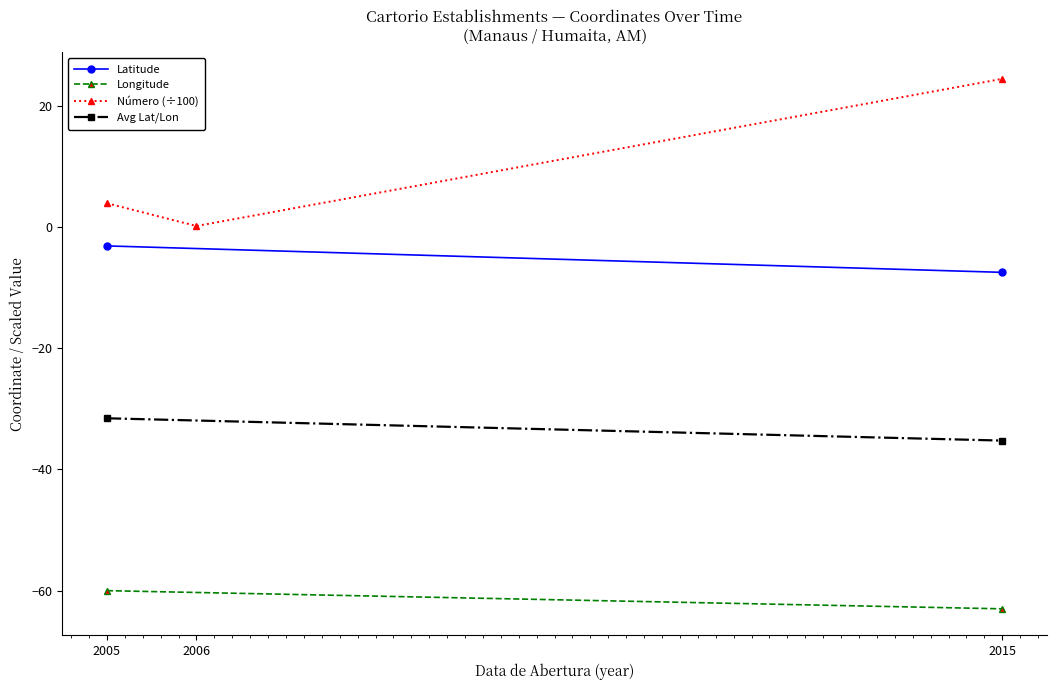

Is the value of Latitude at 20/02/2006 greater than the value of Longitude at 28/03/2005?

Yes